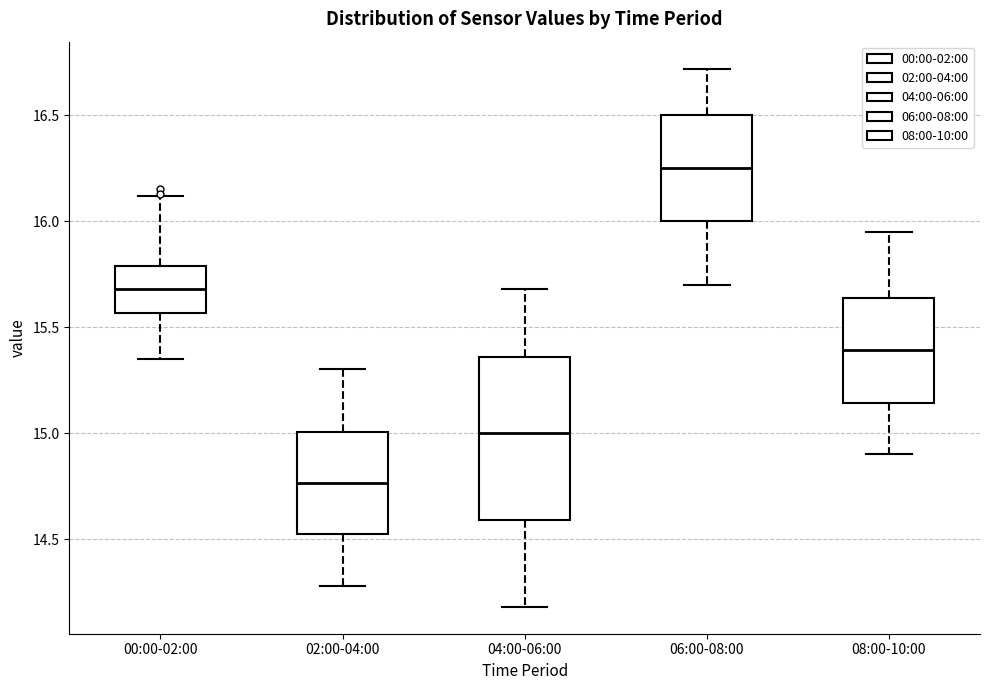

Reading left to right, read every box against the y-axis: the position of its median line, the range the box covers, and the ends of its whiskers. The values are not printed on the chart, so give them approximately, as read against the axis.

00:00-02:00: median 15.70, box 15.55 to 15.80, whiskers 15.35 to 16.10
02:00-04:00: median 14.75, box 14.50 to 15.00, whiskers 14.30 to 15.30
04:00-06:00: median 15.00, box 14.60 to 15.35, whiskers 14.20 to 15.70
06:00-08:00: median 16.25, box 16.00 to 16.50, whiskers 15.70 to 16.70
08:00-10:00: median 15.40, box 15.15 to 15.65, whiskers 14.90 to 15.95